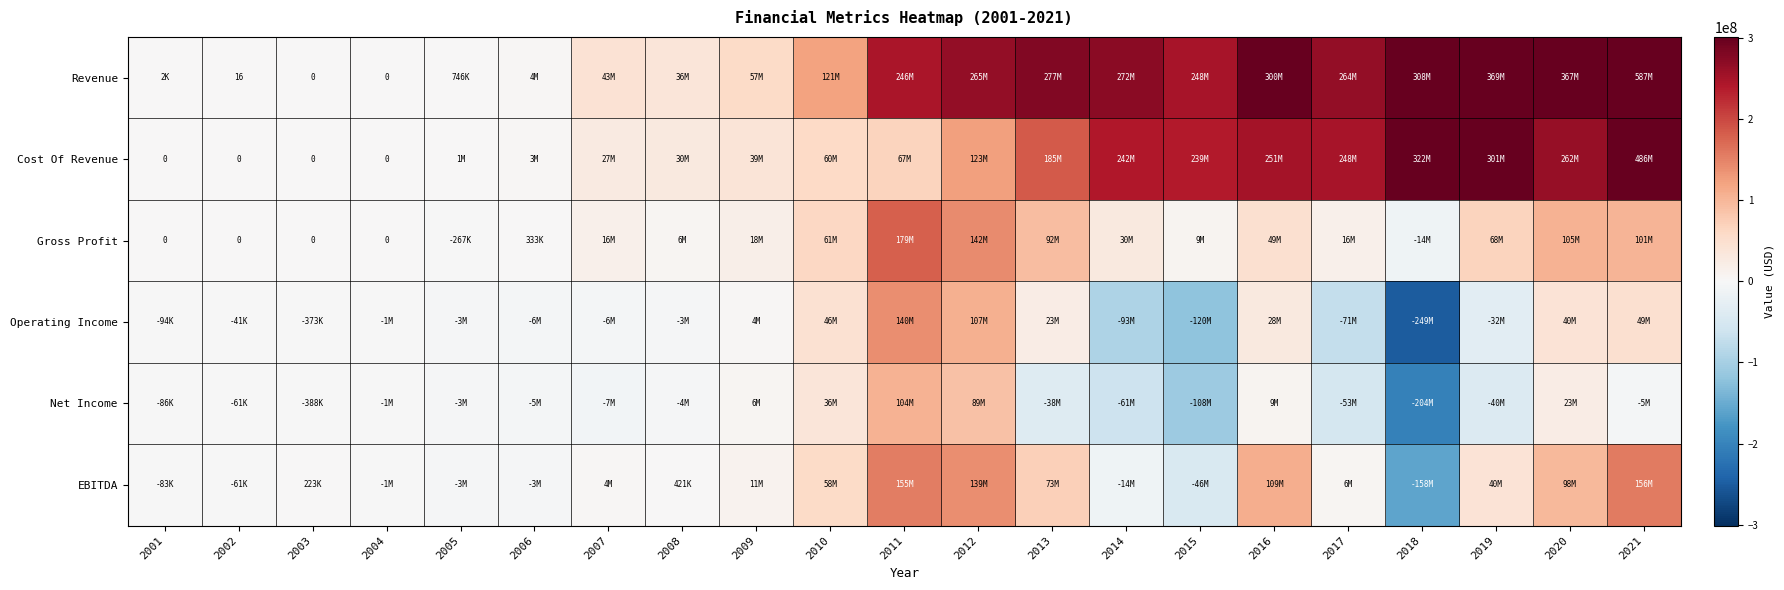

Which series changed the most between 2008 and 2009?

Revenue